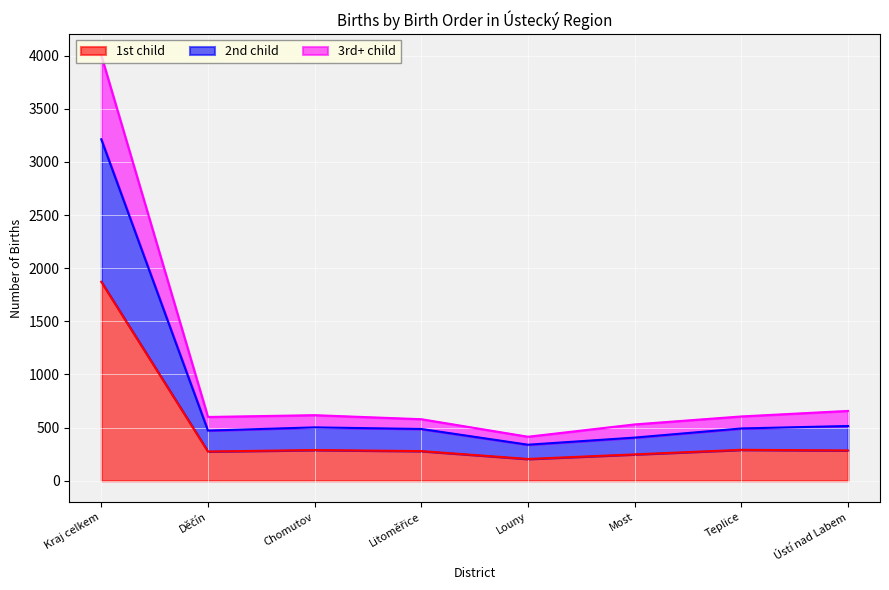

True or false: 2nd child and 3rd+ child intersect in this chart.

False